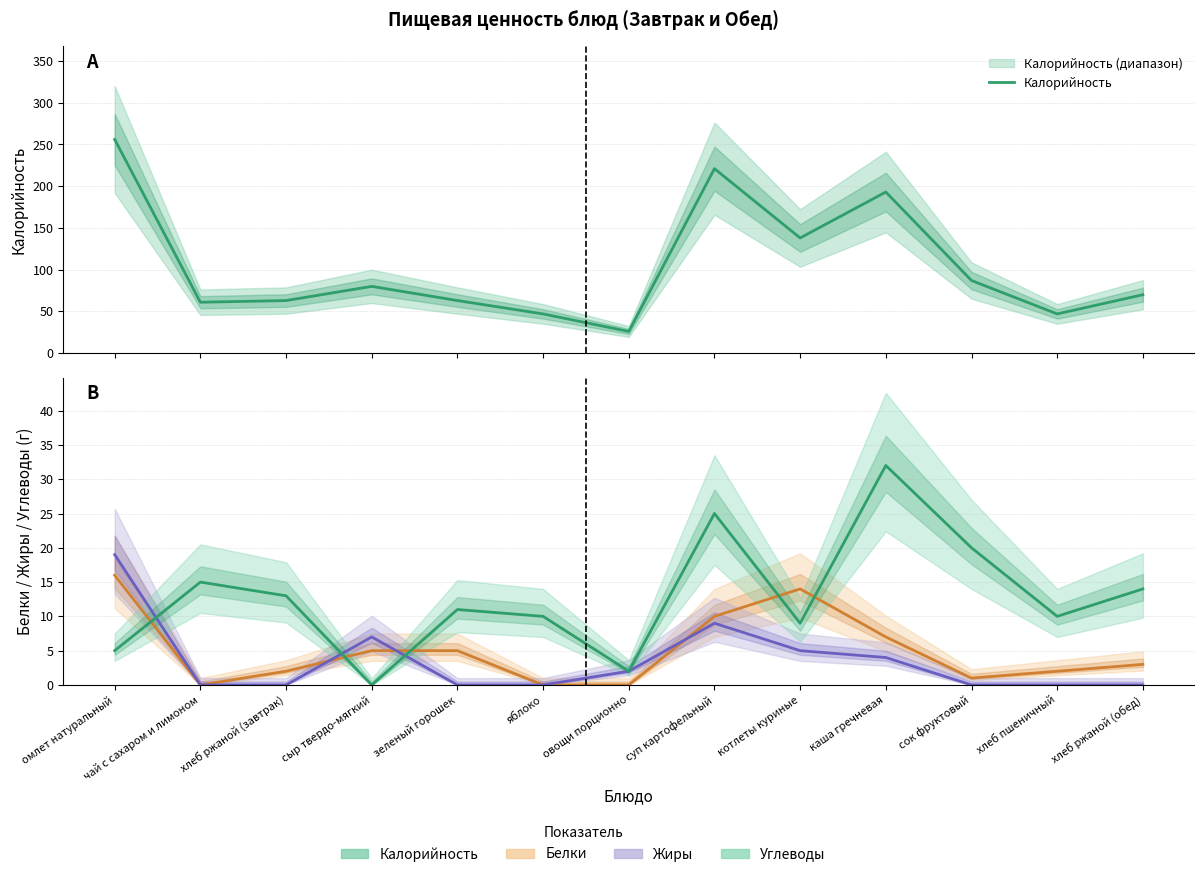

What is the difference between the Углеводы values at яблоко and котлеты куриные?

1